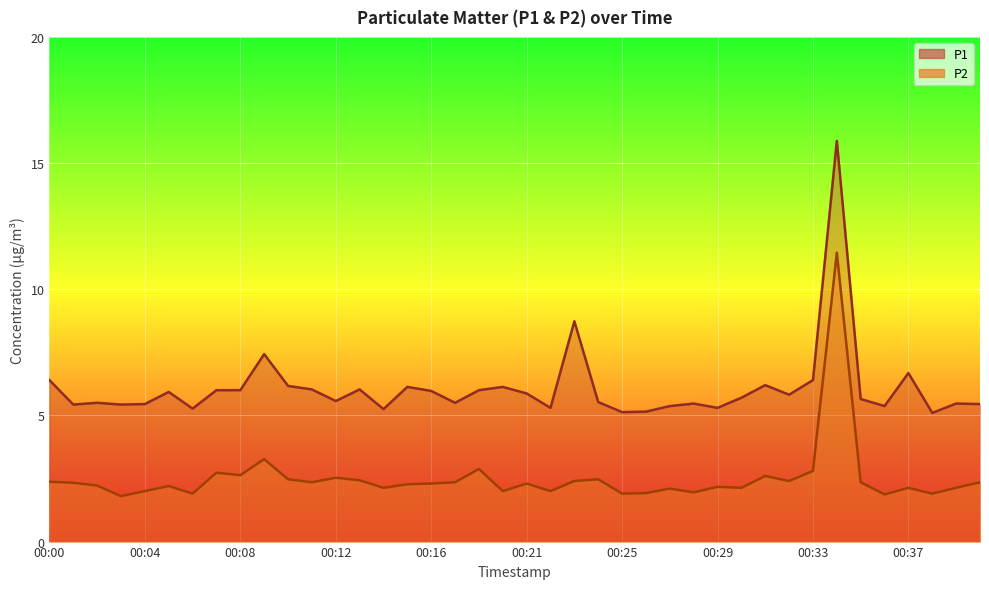

What is the value of the P1 point at the 10th from the left?

7.4